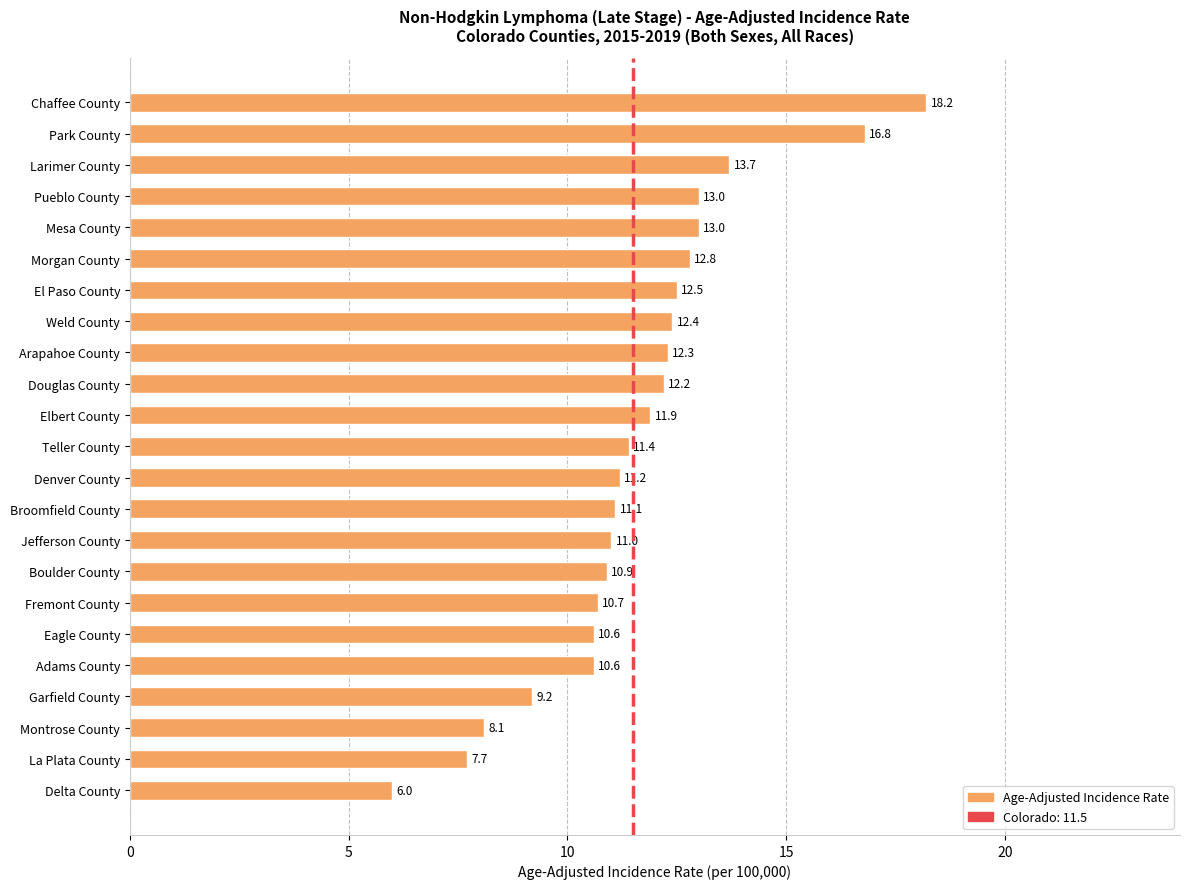

What is the difference between the second highest and second lowest values?

9.1